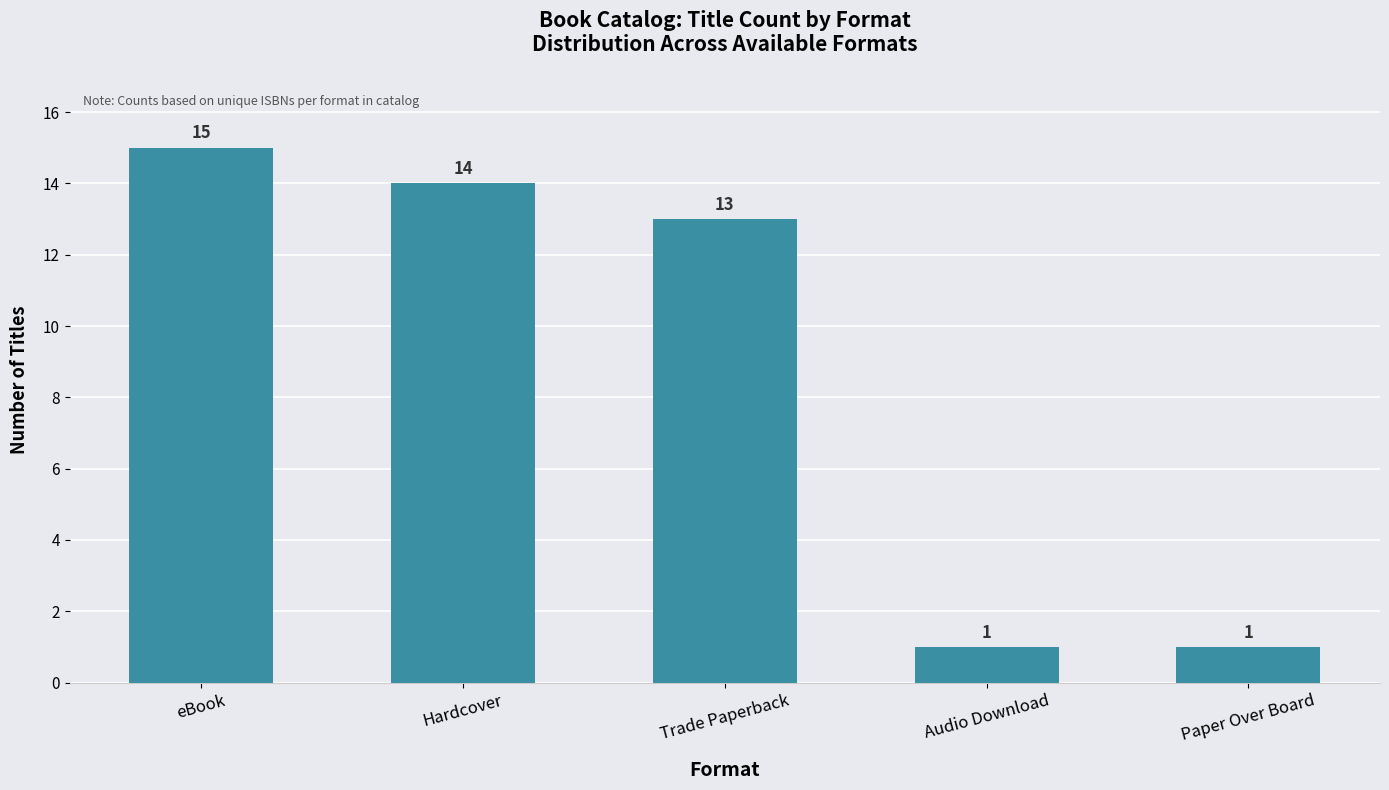

Does the chart contain stacked bars?

No